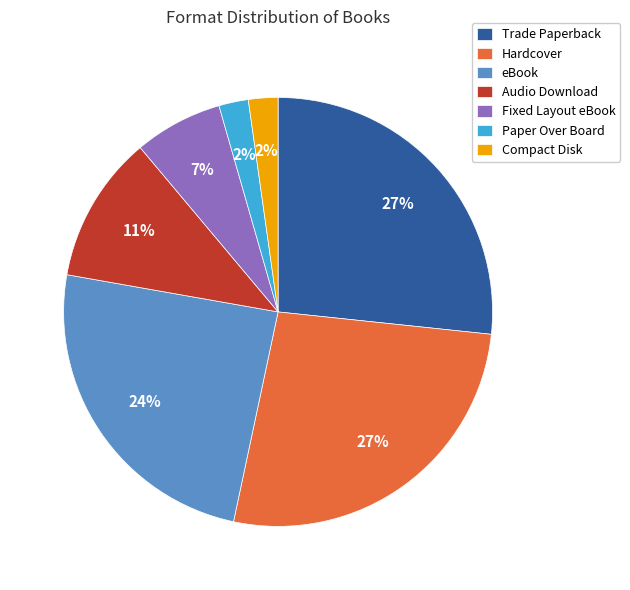

To the nearest percent, what is the average slice percentage?

14%